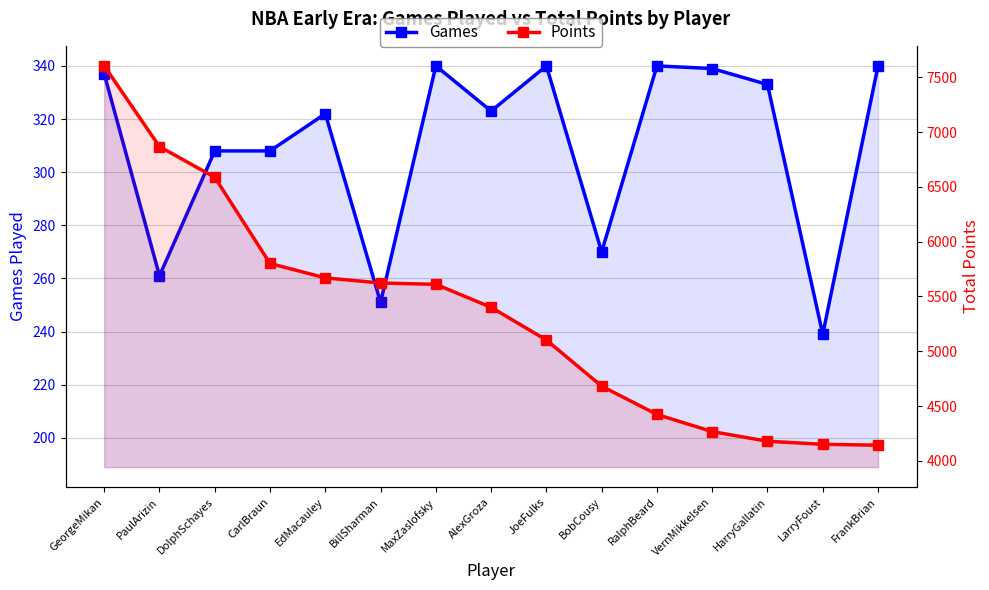

Reading left to right, list all the values displayed in this chart.

Games: 337	261	308	308	322	251	340	323	340	270	340	339	333	239	340
Points: 7603	6867	6587	5801	5670	5623	5611	5401	5103	4682	4424	4268	4180	4152	4144